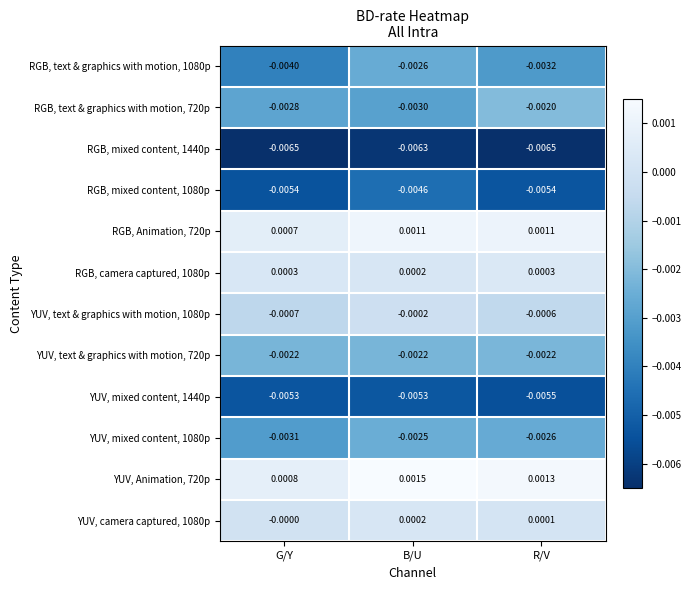

At which category is the sum across all series the highest?

B/U